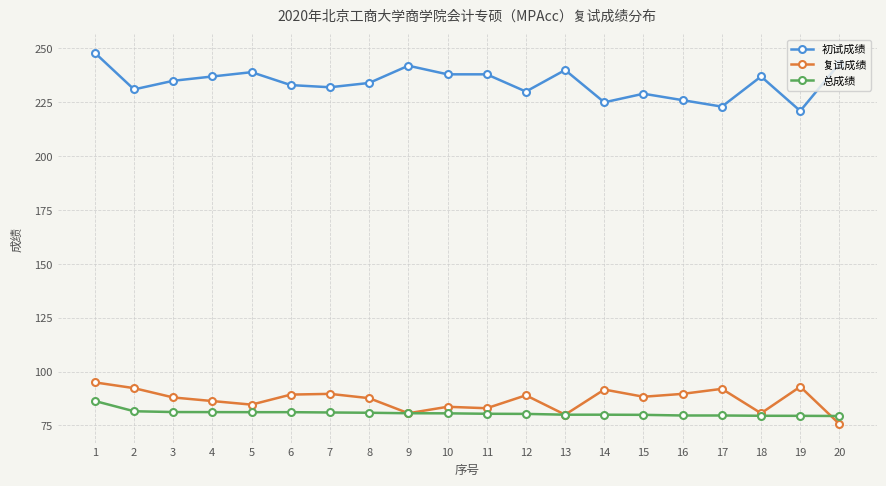

How many data points does each series have?

20